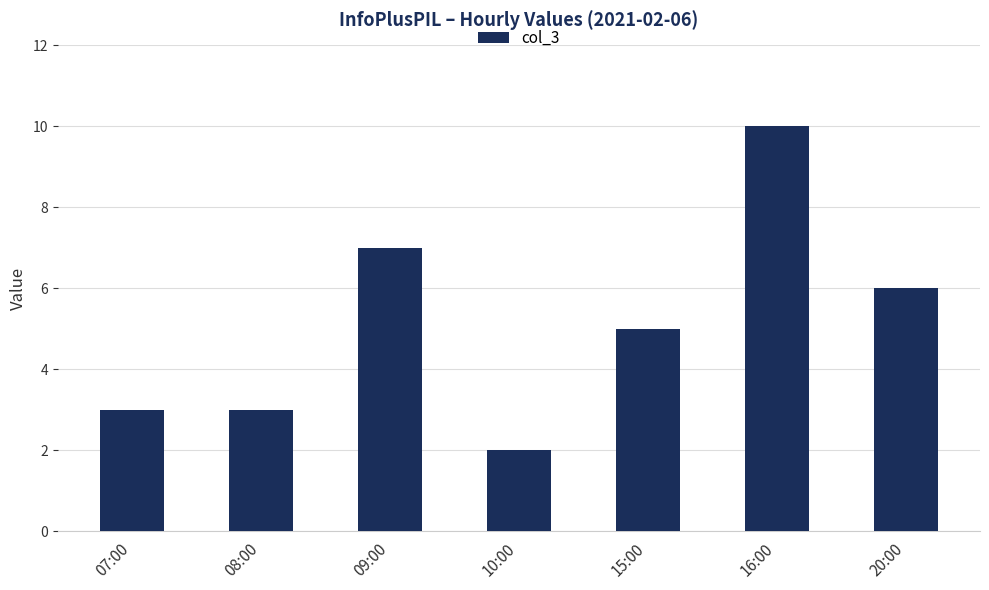

Reading left to right, list all the values displayed in this chart.

07:00=3	08:00=3	09:00=7	10:00=2	15:00=5	16:00=10	20:00=6